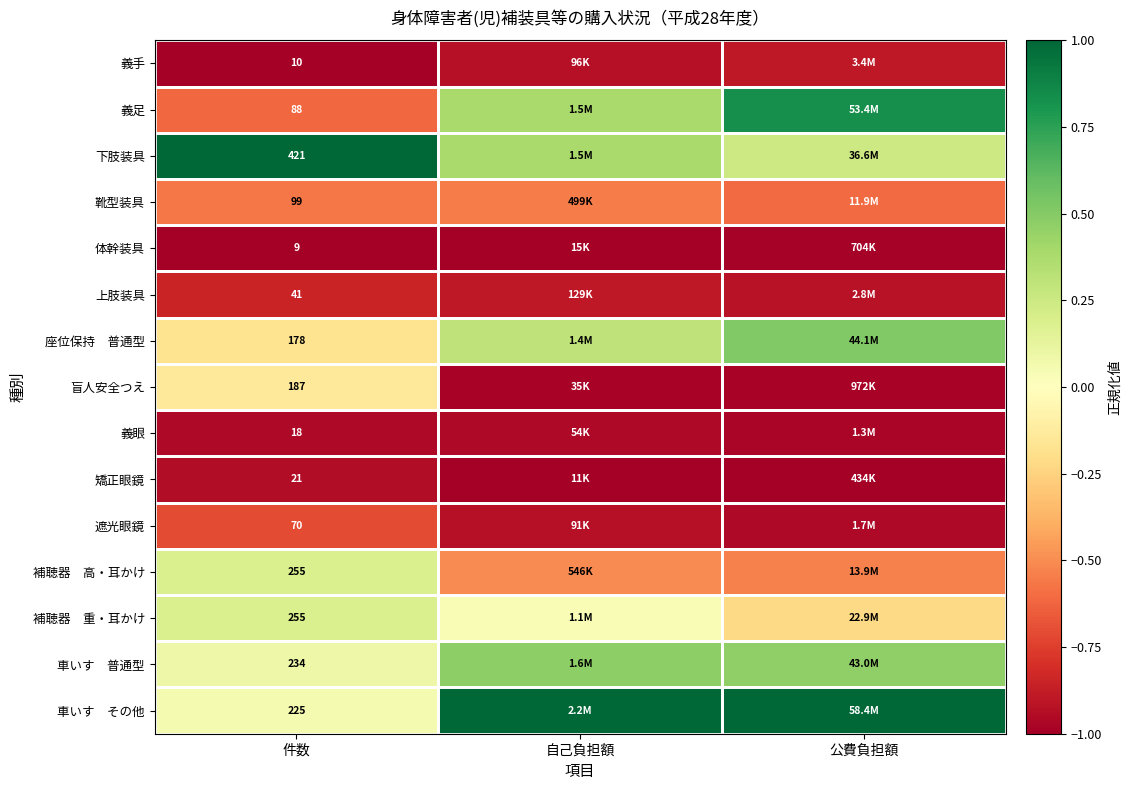

At which label is 下肢装具 closest to 0?

公費負担額